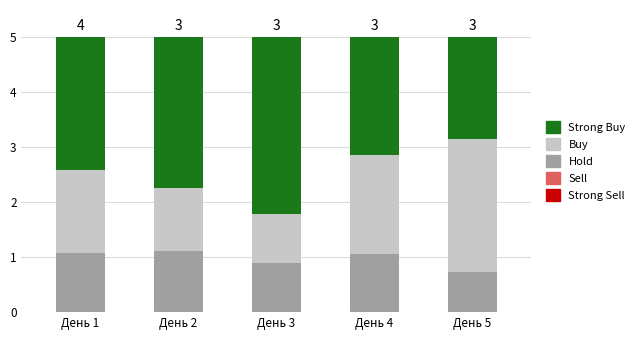

What is the highest value of the Hold series?

1.1